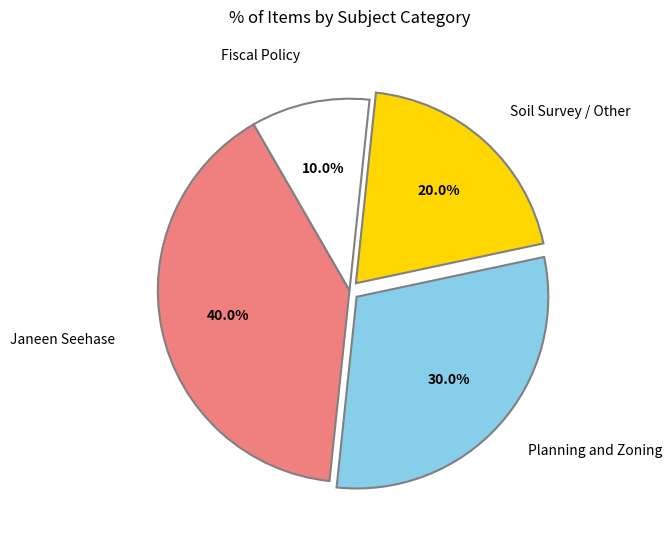

Between Soil Survey / Other and Planning and Zoning, which is larger?

Planning and Zoning